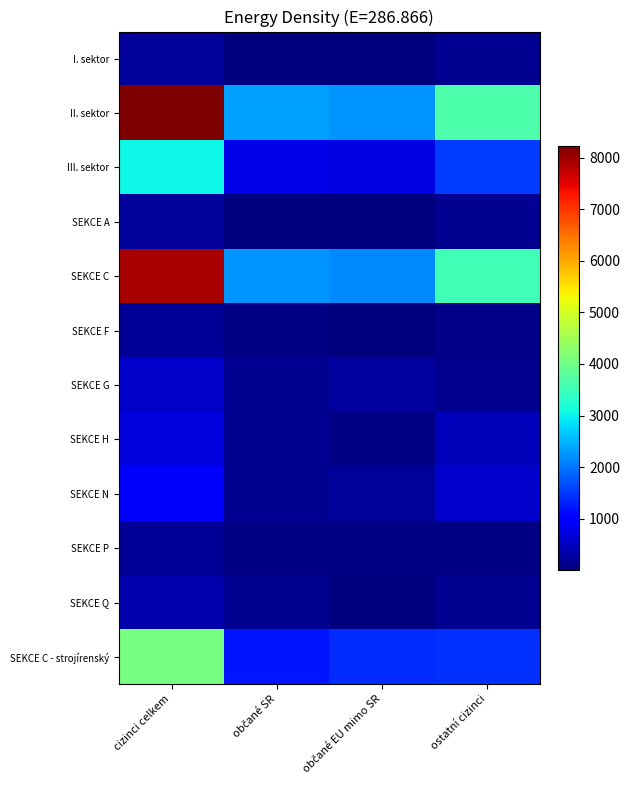

What is the total value across all series at občané SR?

7345